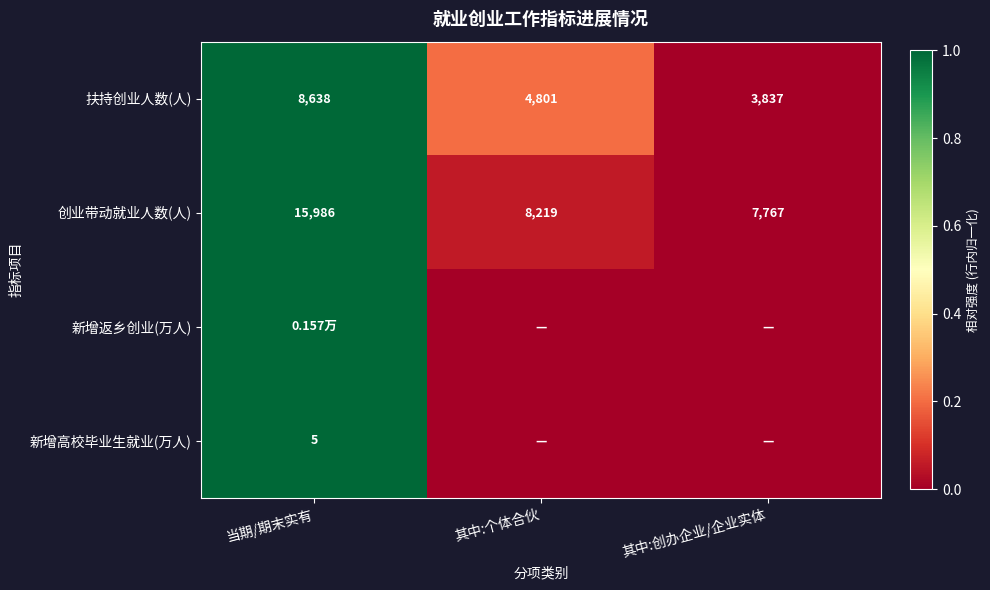

What is the sum of the 扶持创业人数(人) values at 当期/期末实有 and 其中:创办企业/企业实体?

12475